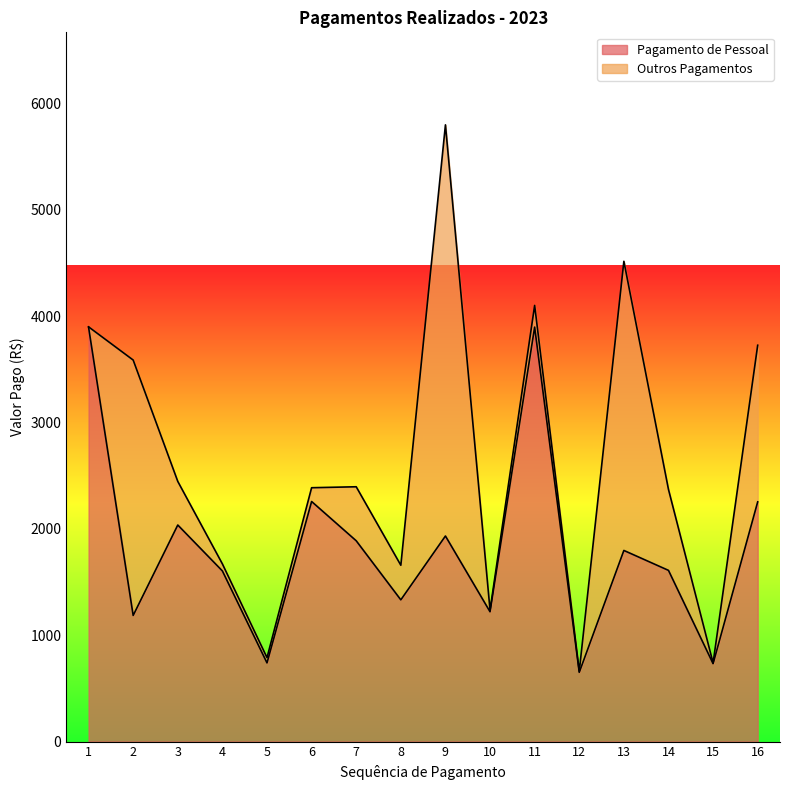

Does the chart display data point markers on the line(s)?

No